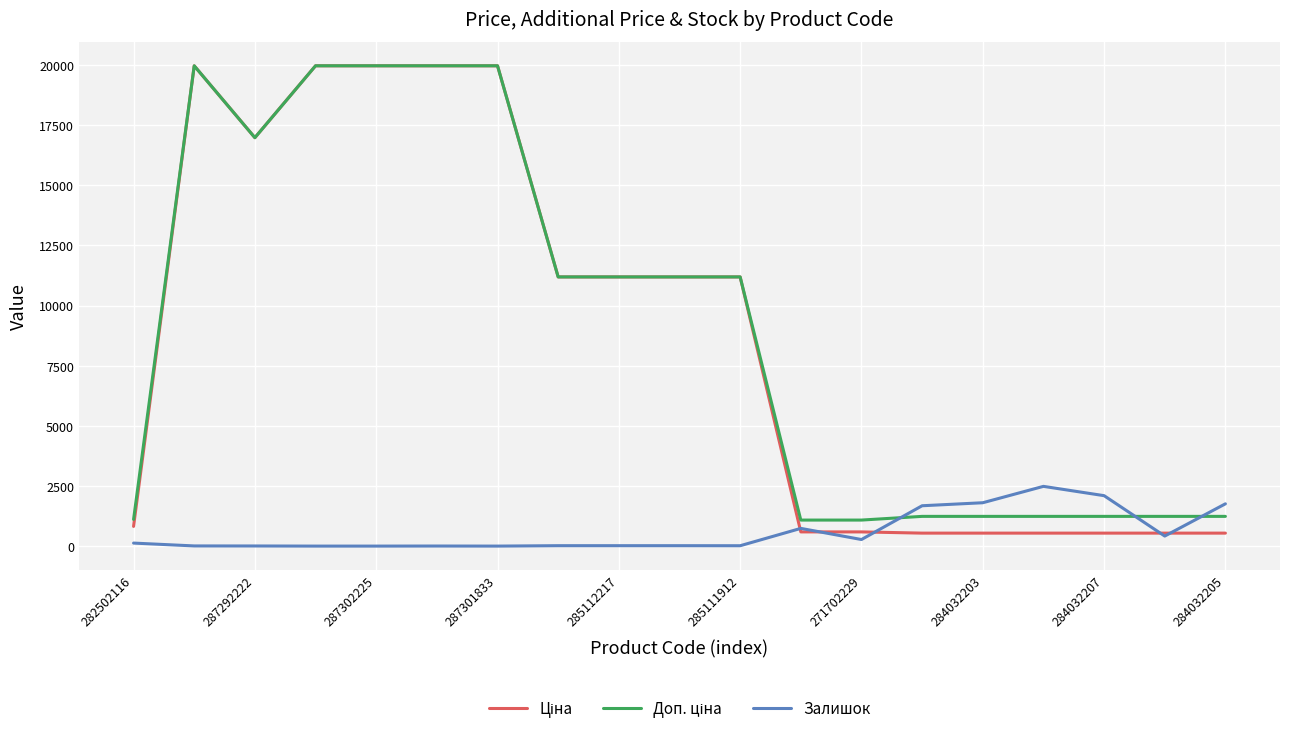

What is the maximum value shown in the chart?

19964.2